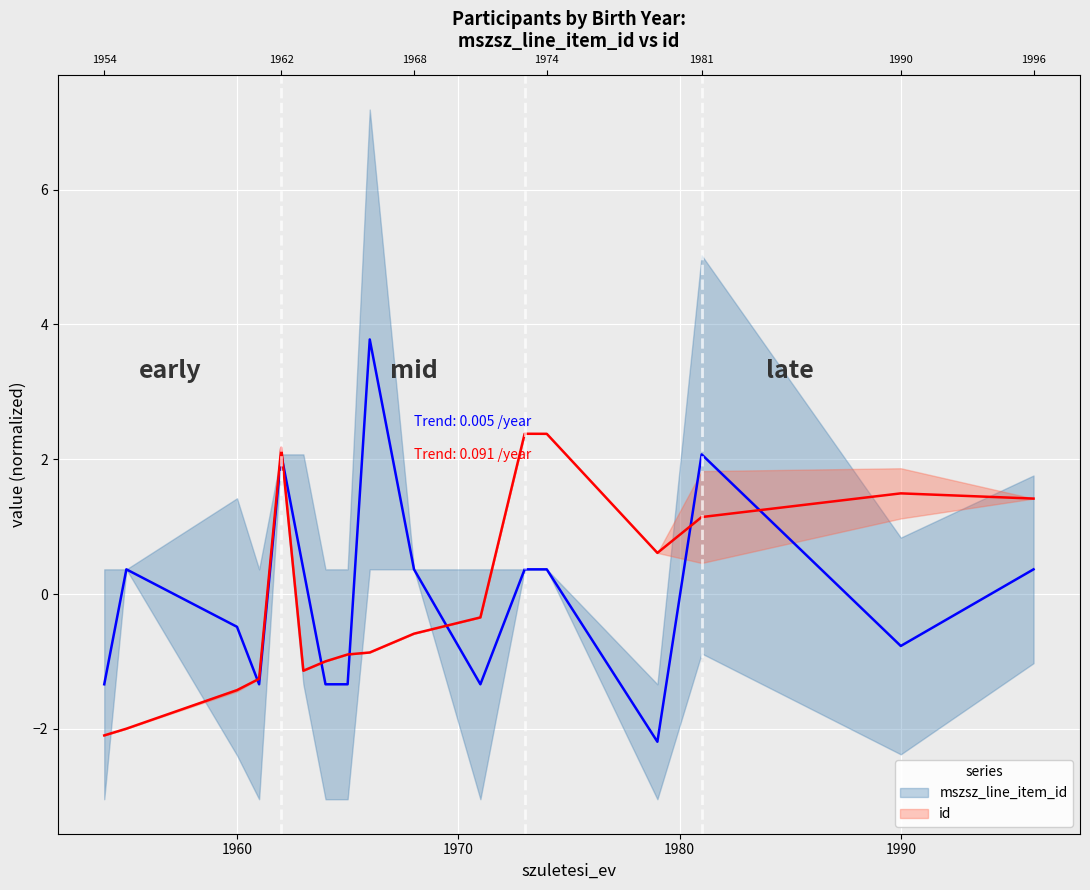

What is the highest value of the id series?

2.4